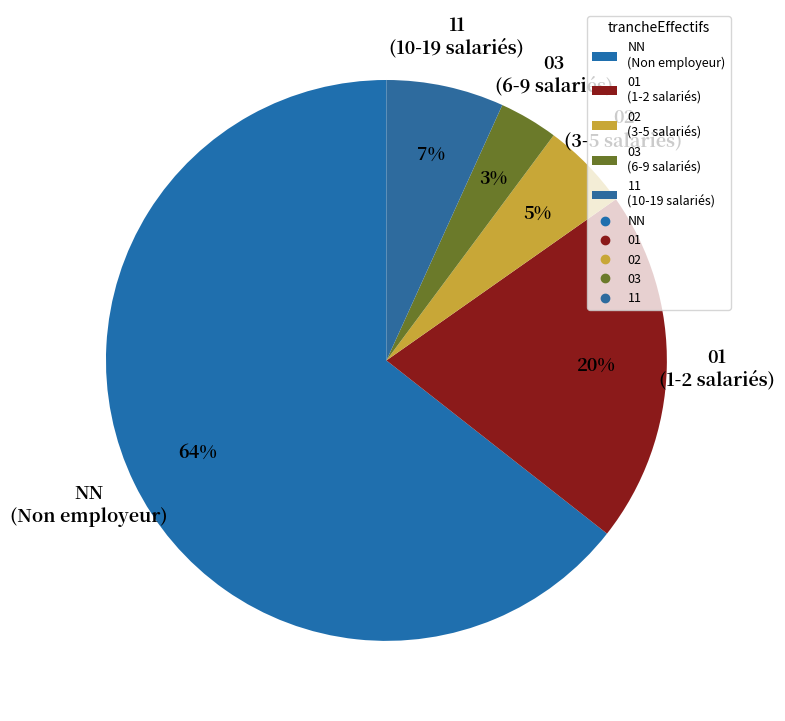

Is the sum of 11 and 01 greater than half?

No